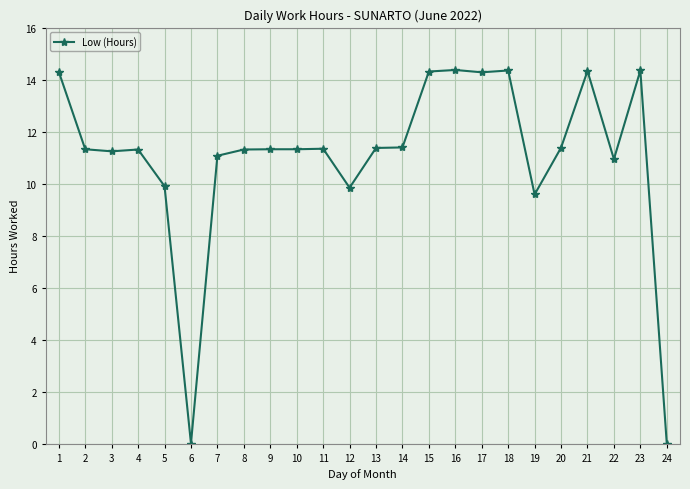

Between 24 and 22, which is larger?

22